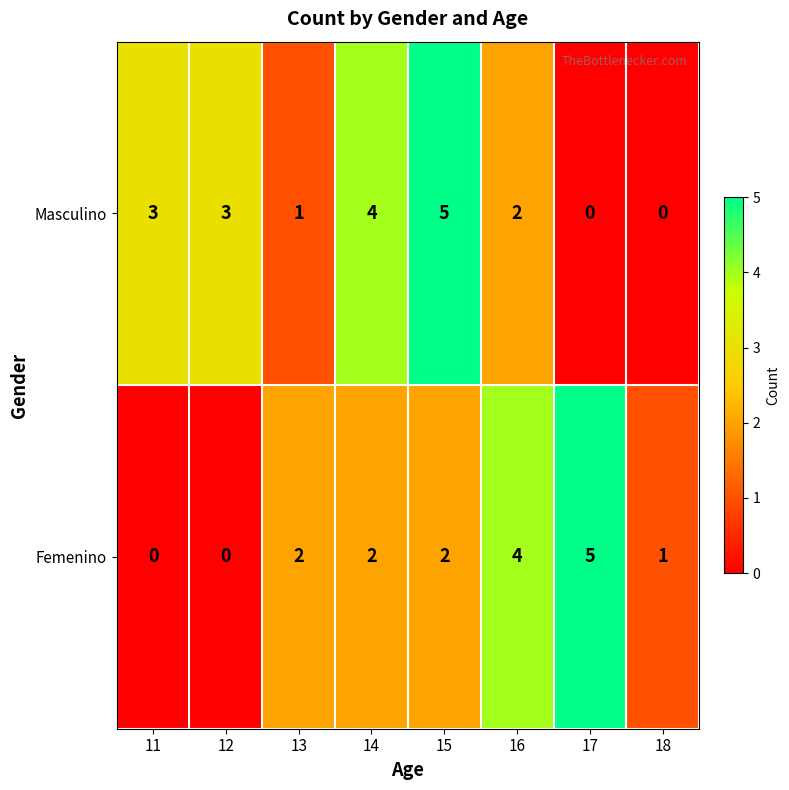

What is the difference between the maximum and minimum values in the Femenino series?

5